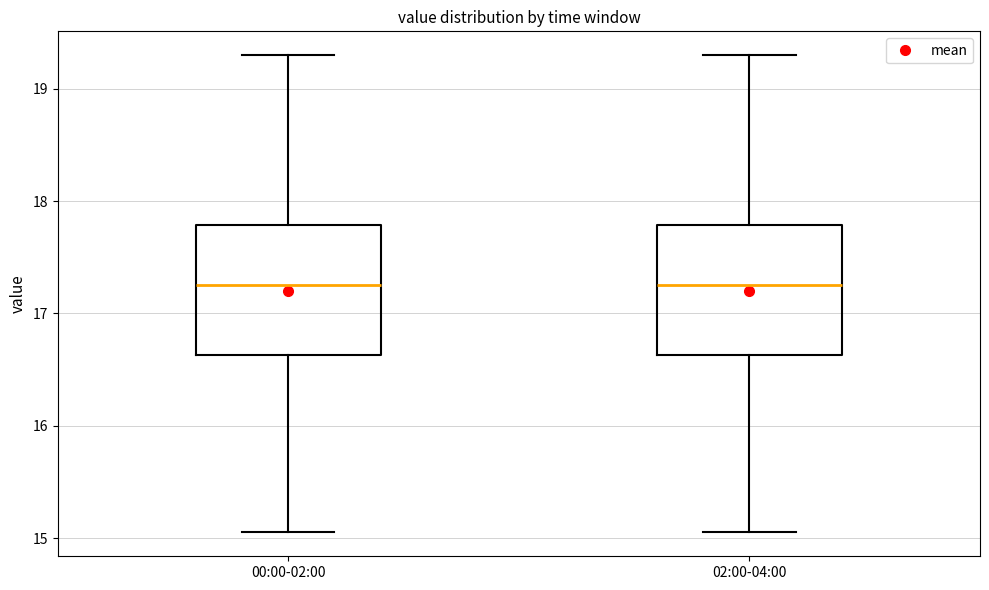

Reading left to right, read every box against the y-axis: the position of its median line, the range the box covers, and the ends of its whiskers. The values are not printed on the chart, so give them approximately, as read against the axis.

00:00-02:00: median 17.3, box 16.6 to 17.8, whiskers 15.1 to 19.3
02:00-04:00: median 17.3, box 16.6 to 17.8, whiskers 15.1 to 19.3